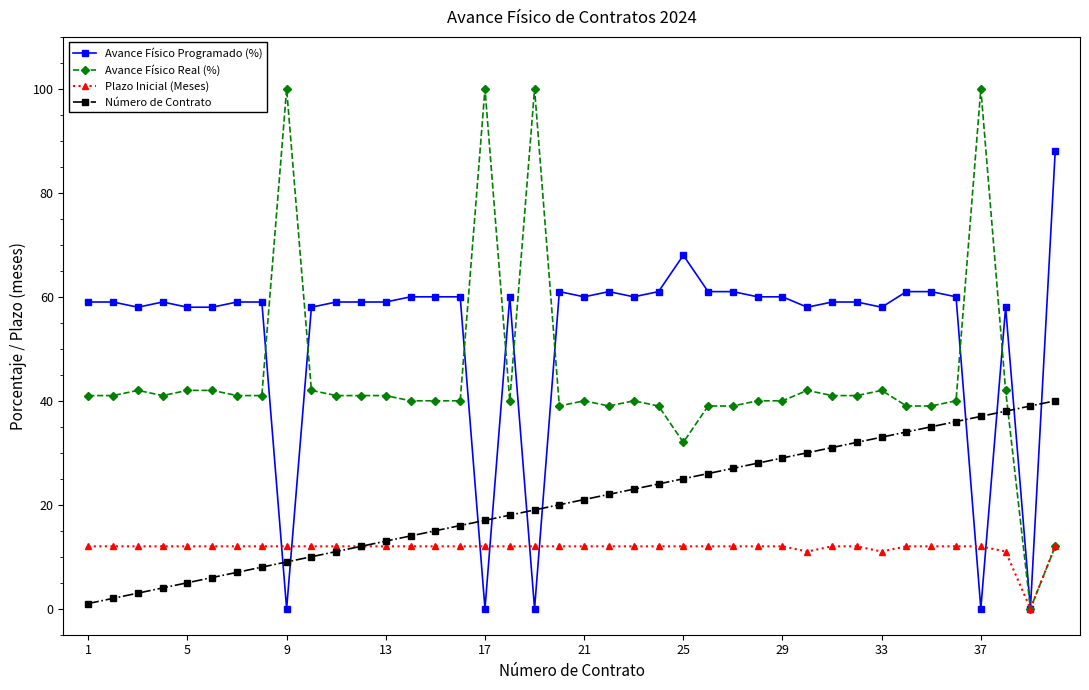

At how many categories does at least one series exceed 91?

4